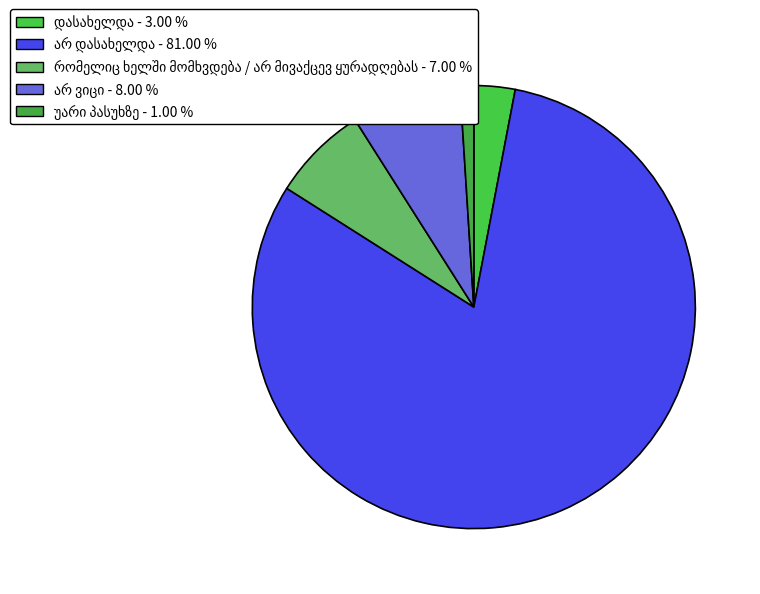

Rank the categories by value from lowest to highest.

უარი პასუხზე, დასახელდა, რომელიც ხელში მომხვდება / არ მივაქცევ ყურადღებას, არ ვიცი, არ დასახელდა